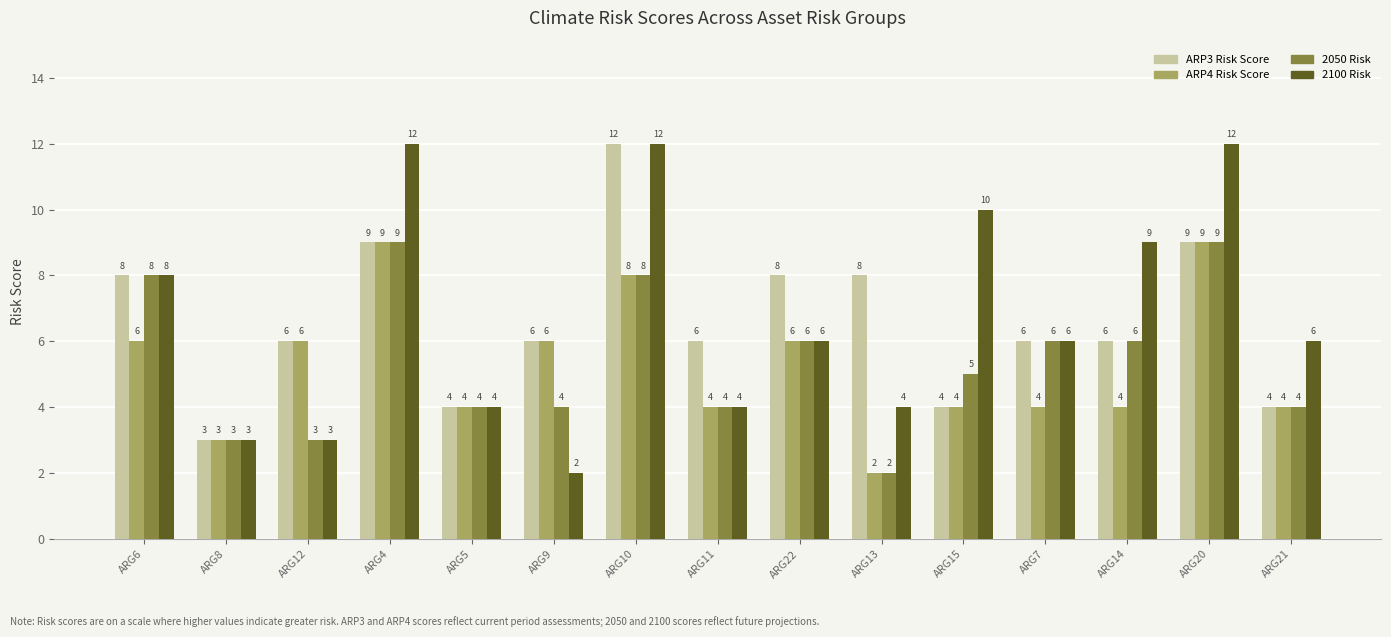

What are all the series names shown in the legend?

ARP3 Risk Score, ARP4 Risk Score, 2050 Risk, 2100 Risk